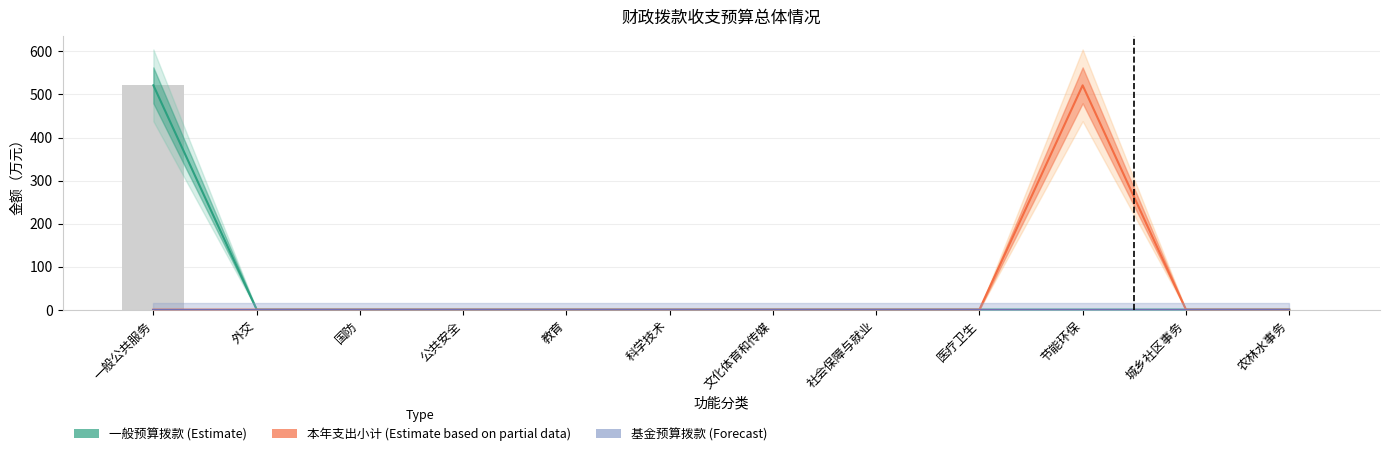

How many distinct data groups are displayed?

3